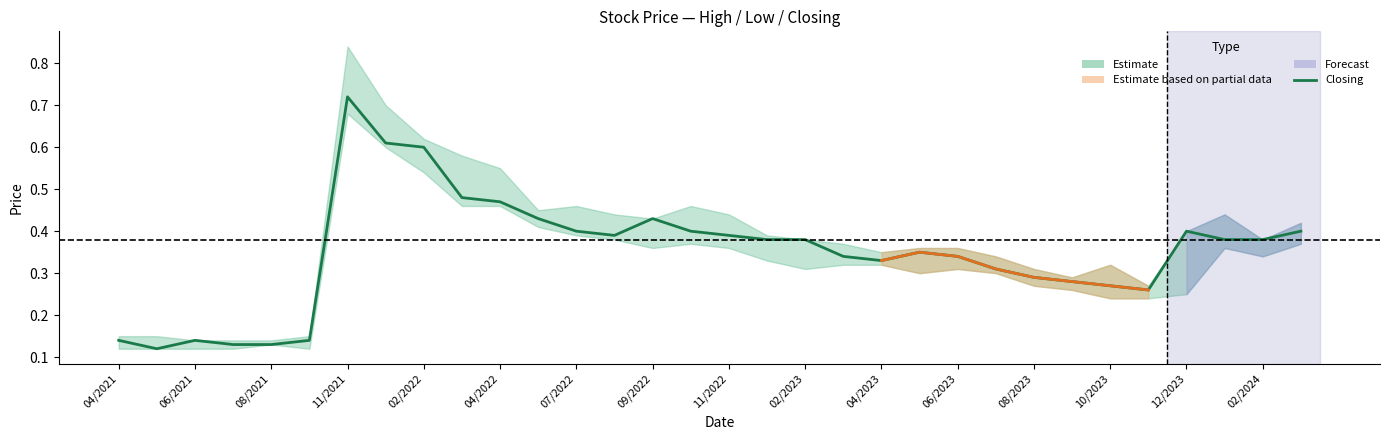

Count the values in the range 0 to 1.

32